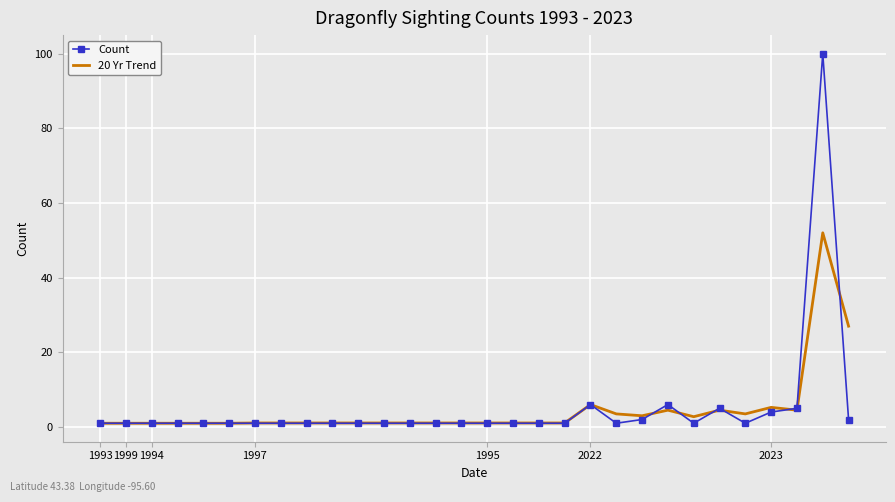

Which series has the largest range (max minus min)?

Count